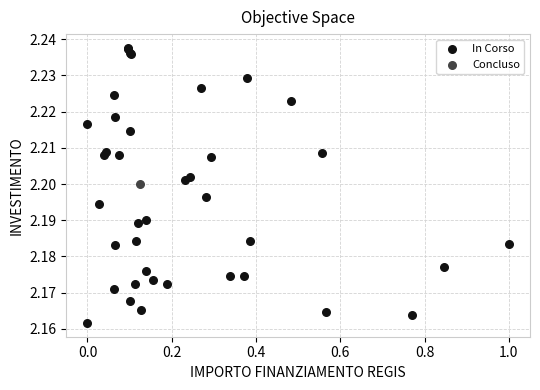

What are all the series names shown in the legend?

In Corso, Concluso